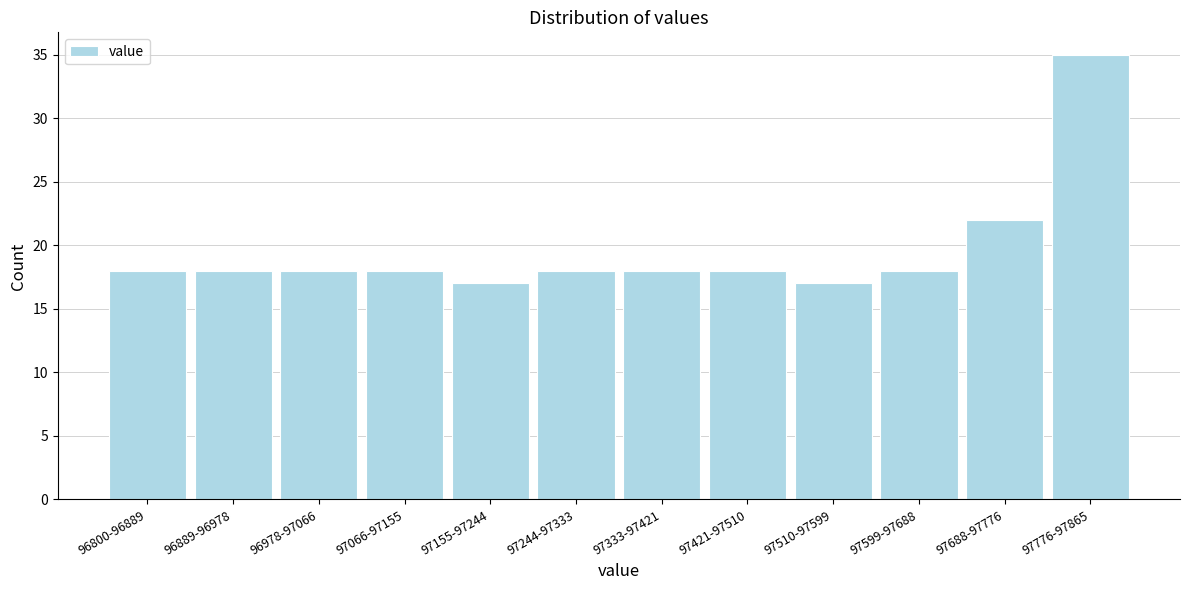

Reading left to right, what are all the values shown in this chart?

18	18	18	18	17	18	18	18	17	18	22	35